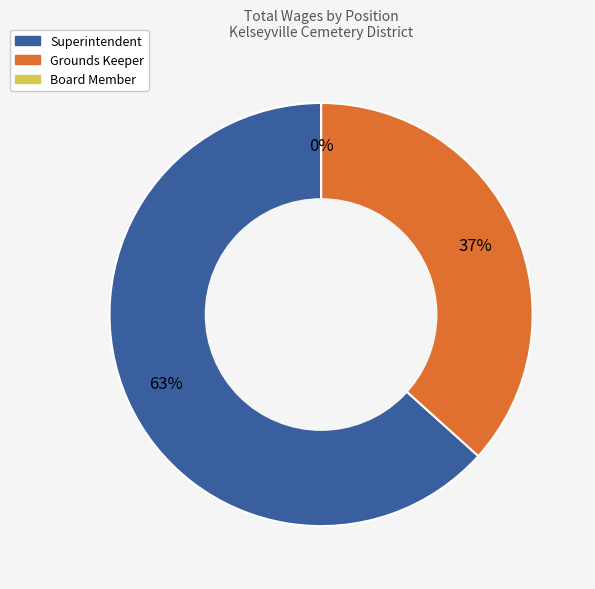

Which has a higher value, Grounds Keeper or Board Member?

Grounds Keeper